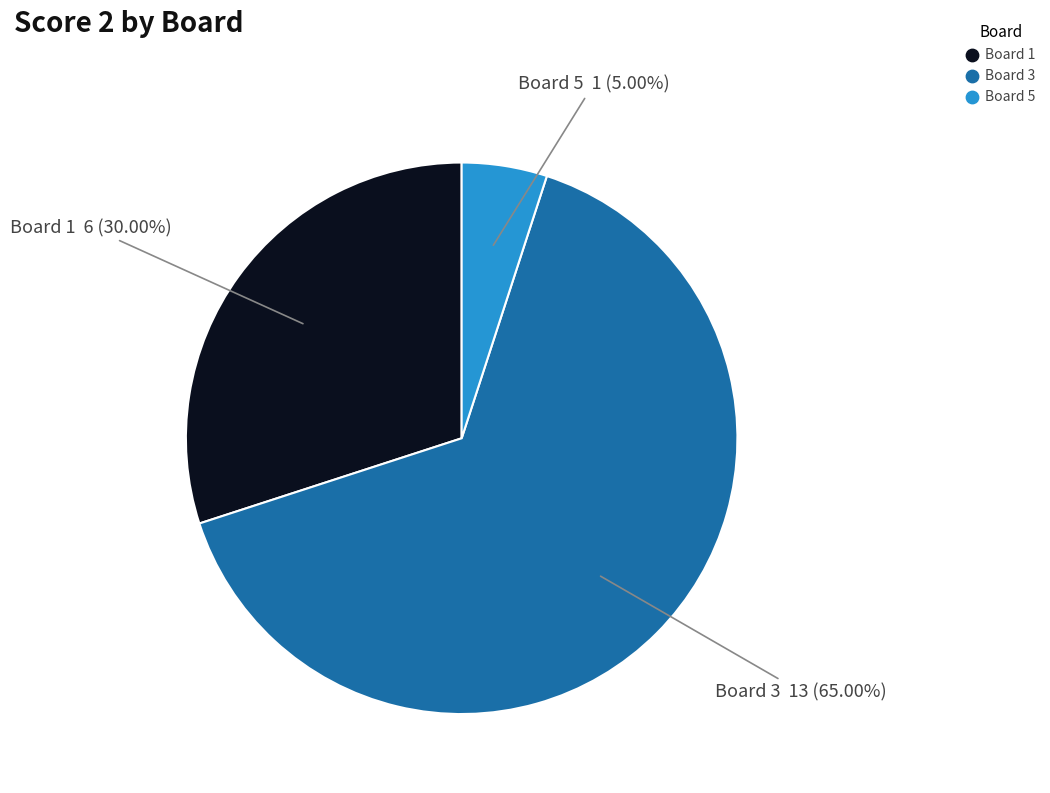

Is there a majority slice in this chart?

Yes